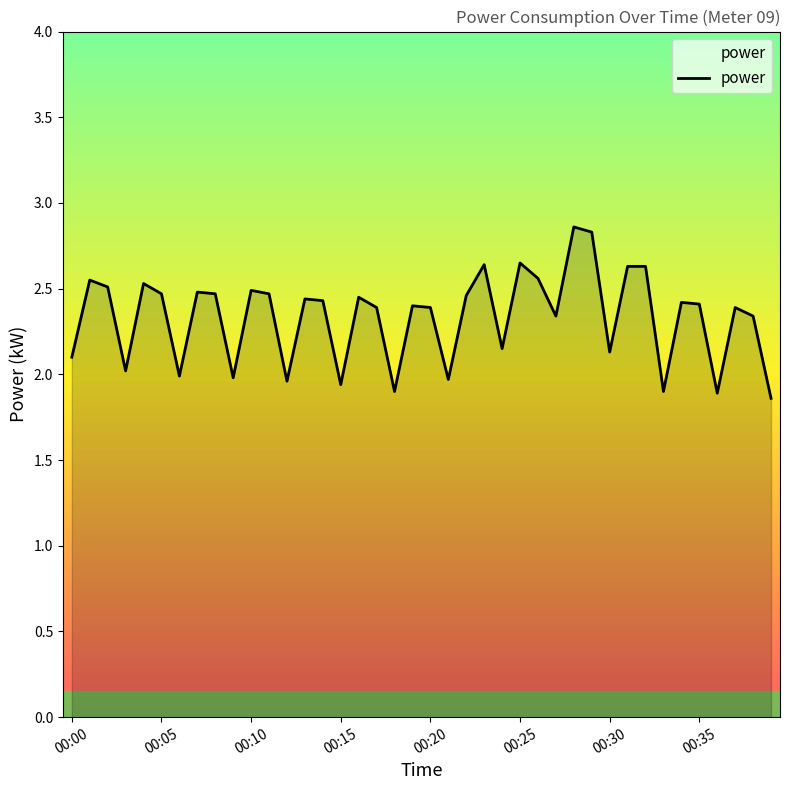

What is the sum of all values?

93.4